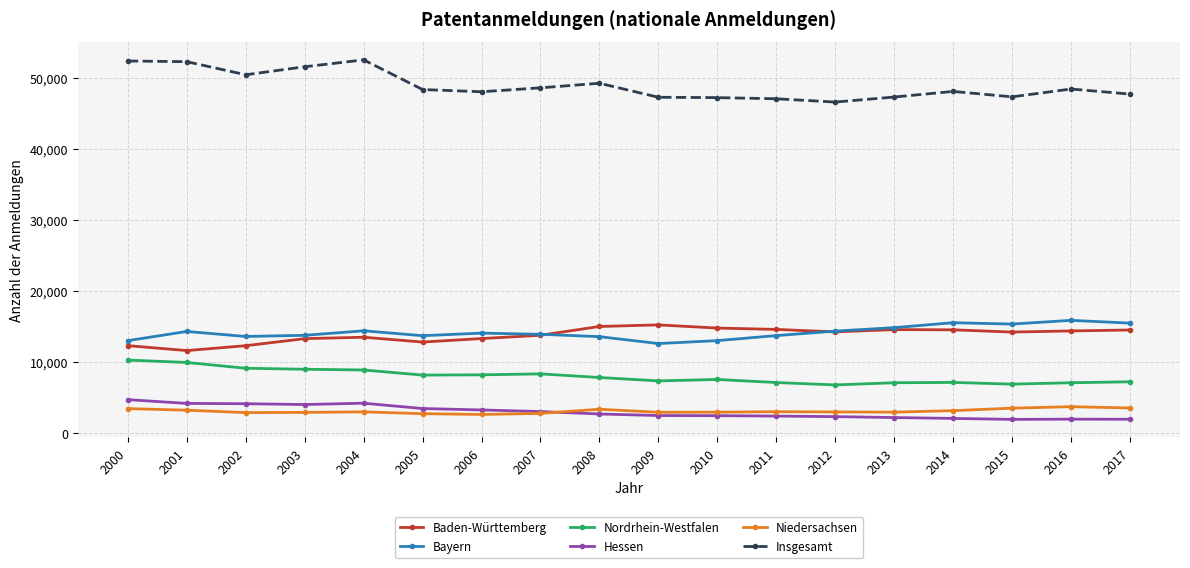

Which series has the largest total across all categories?

Insgesamt